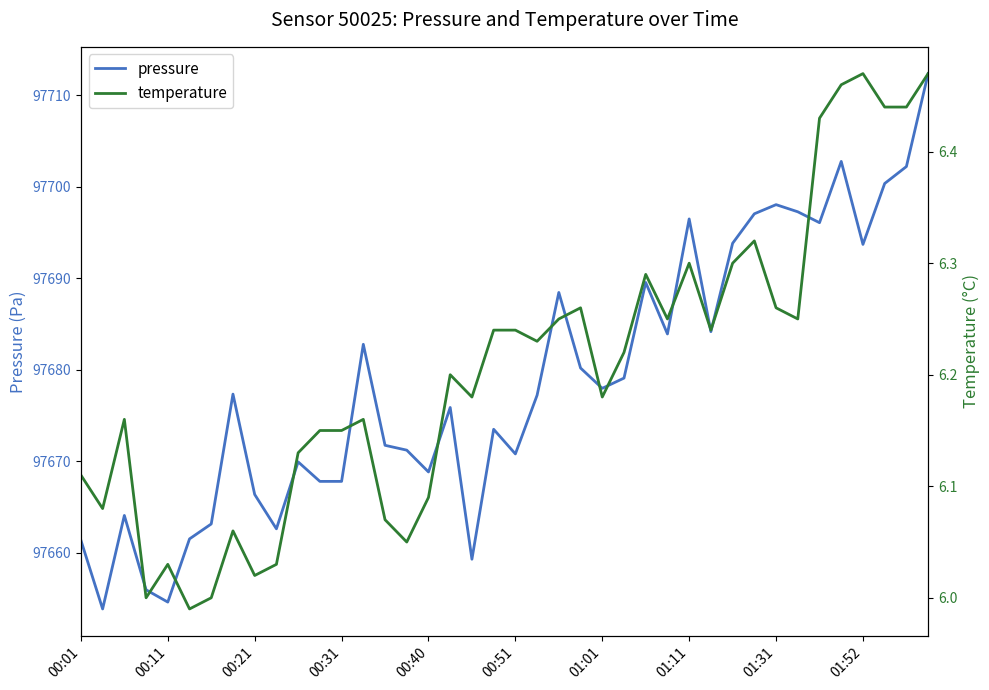

True or false: pressure has a value of 55133.4 at 01:31.

False